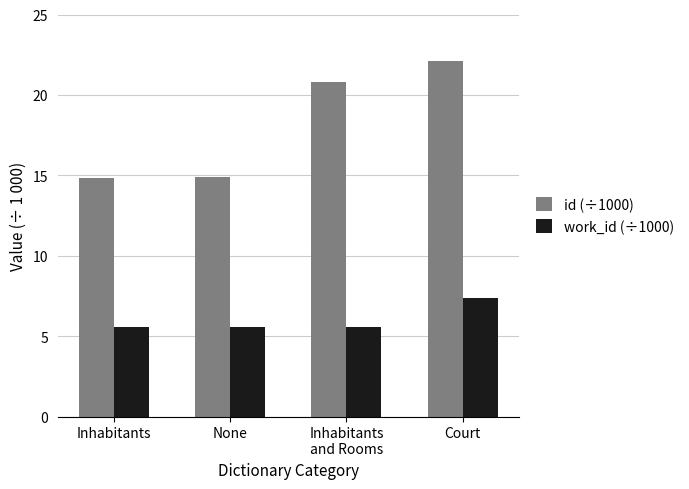

Which label corresponds to the largest value in the chart?

Court